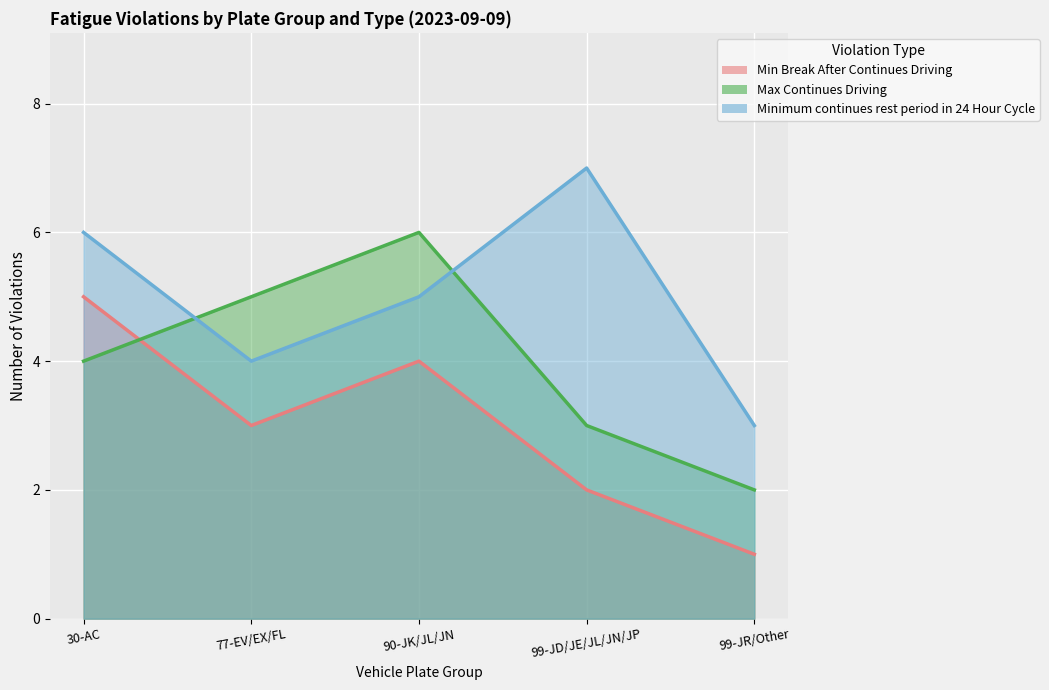

Reading right to left, transcribe all the data shown in this chart.

Min Break After Continues Driving: 1	2	4	3	5
Max Continues Driving: 2	3	6	5	4
Minimum continues rest period in 24 Hour Cycle: 3	7	5	4	6